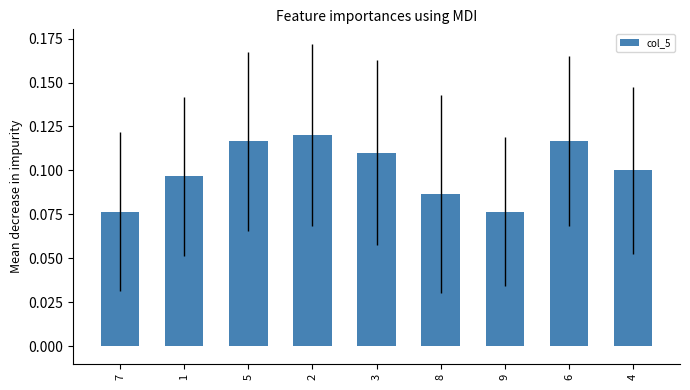

How many bars are there in total?

9